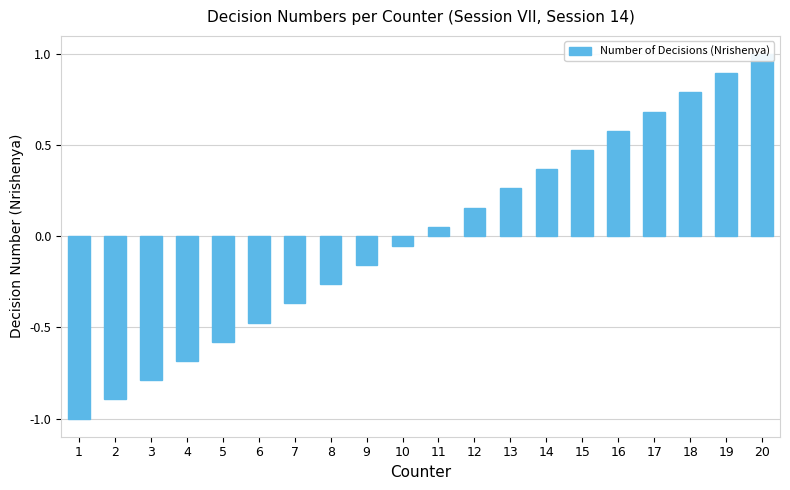

What is the difference between the second highest and second lowest values?

1.8